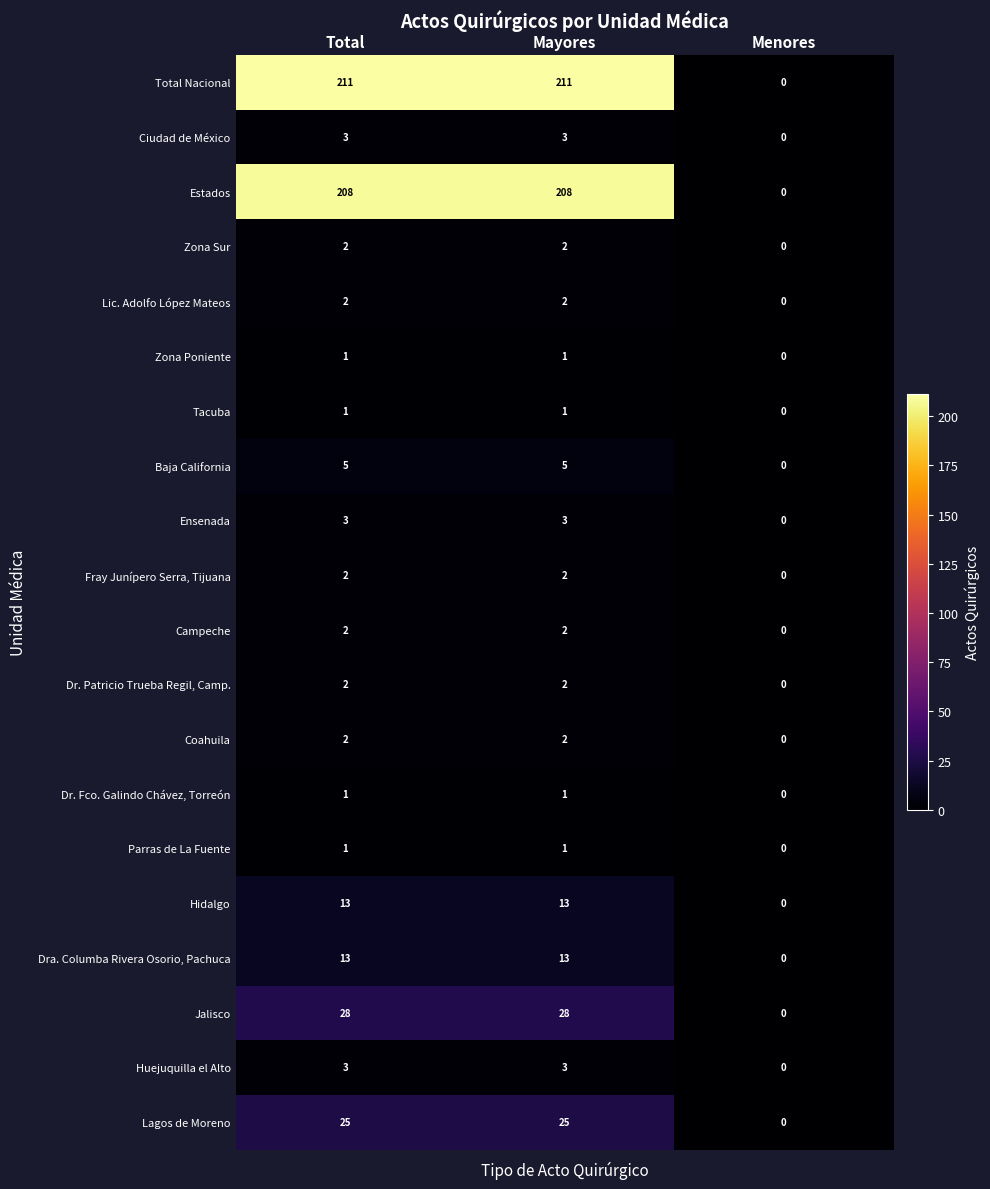

What is the total value across all series at Mayores?

528